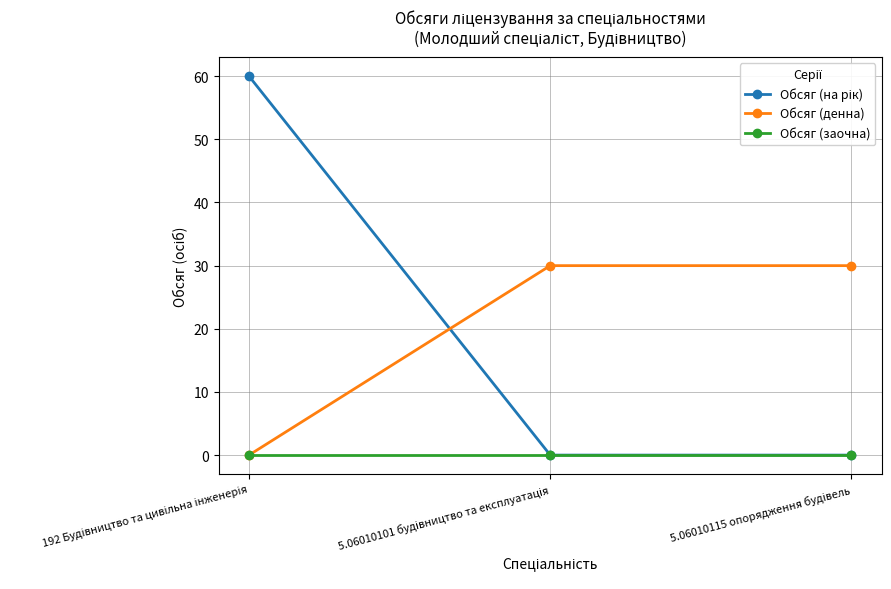

What is the value of the Обсяг (денна) point at the 3rd from the left?

30